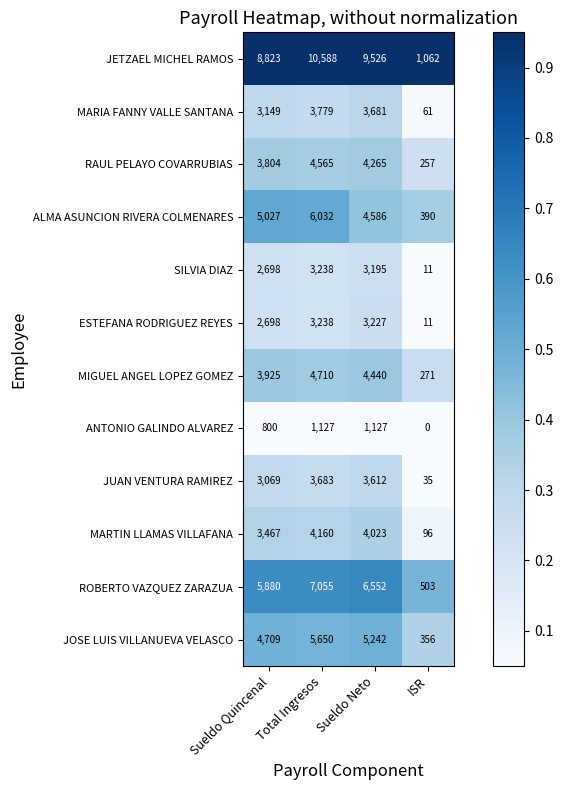

Rank the categories by ALMA ASUNCION RIVERA COLMENARES value from highest to lowest.

Total Ingresos, Sueldo Quincenal, Sueldo Neto, ISR